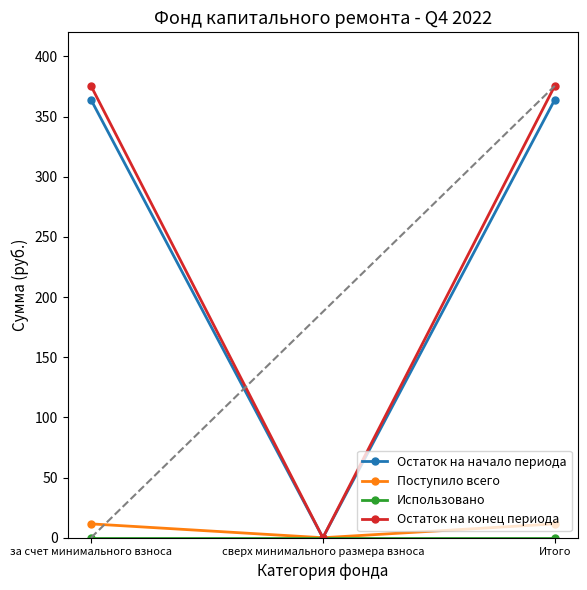

Which series has the widest spread of values?

Остаток на конец периода